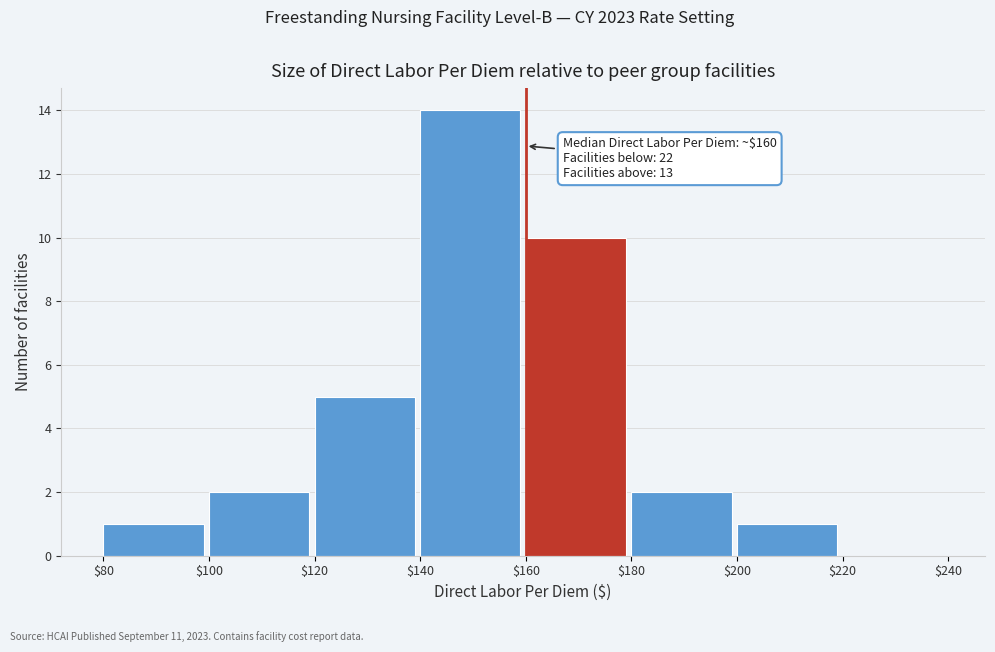

Which range on the x-axis has the tallest bar?

$140 to $160